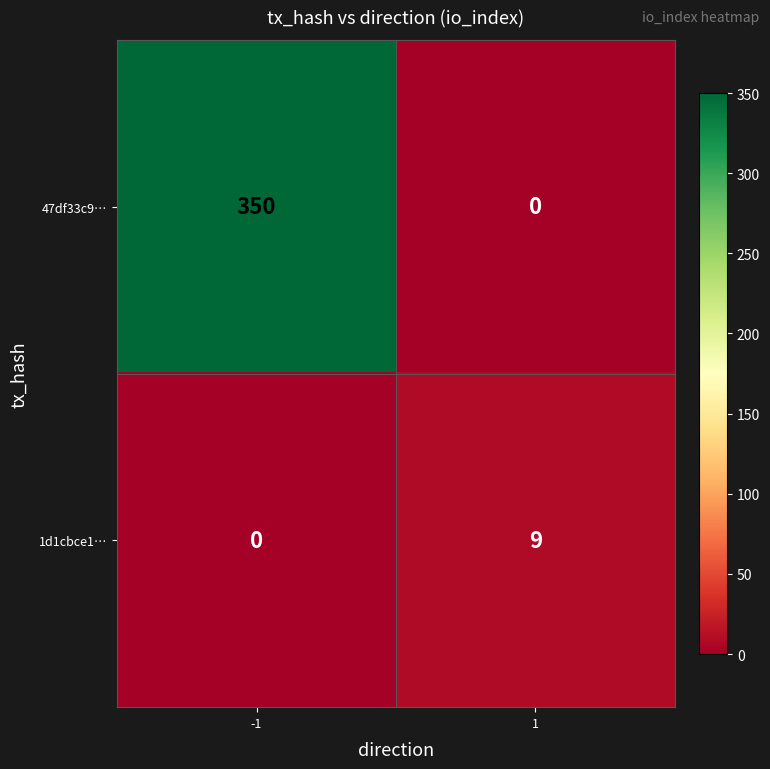

What is the difference between the maximum and minimum values in the 47df33c9… series?

350